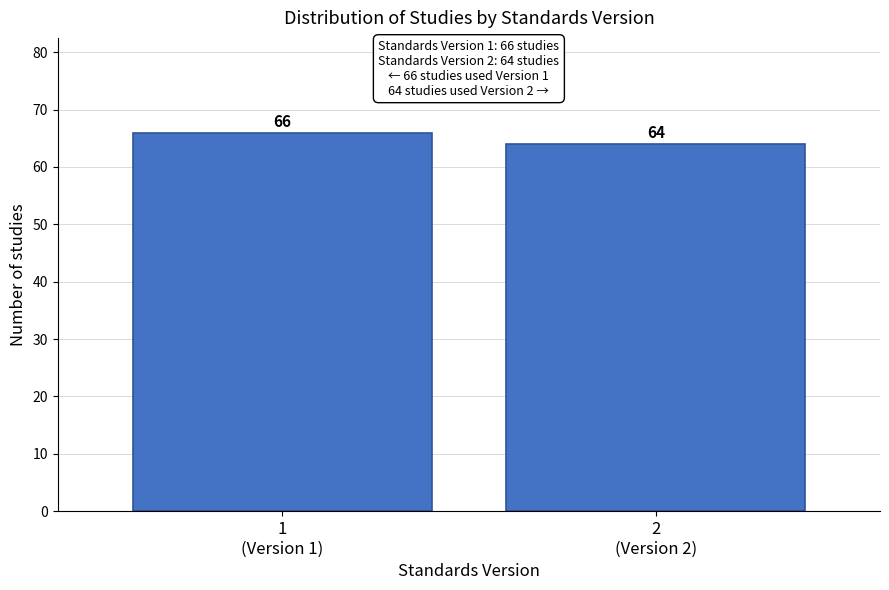

Reading left to right, extract all data points from this chart.

66	64